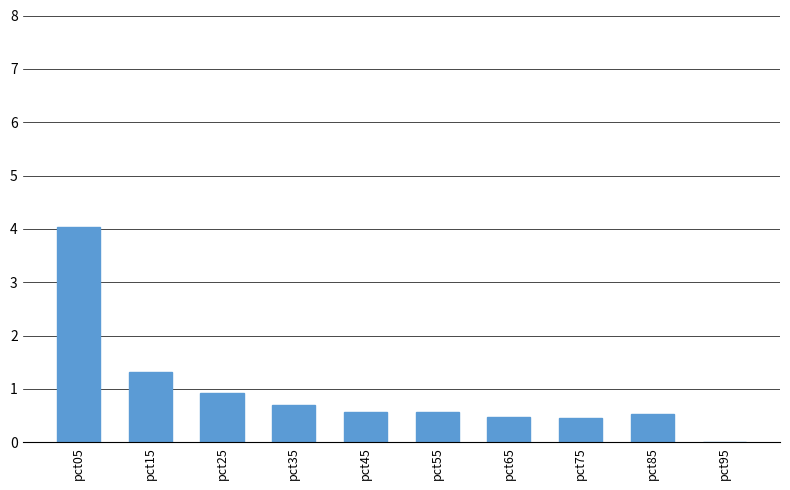

Where is the data nearest to the value 2?

pct15